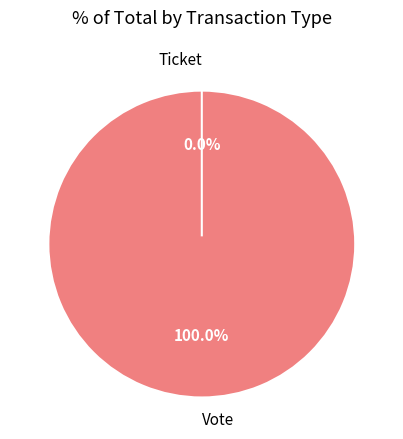

Between Vote and Ticket, which is larger?

Vote